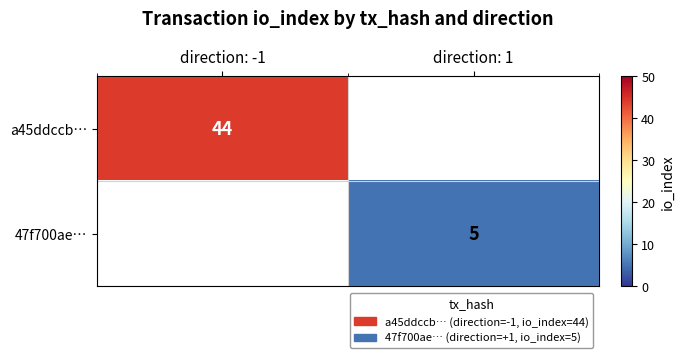

The 47f700ae… series shows 3 at direction: 1. True or false?

False